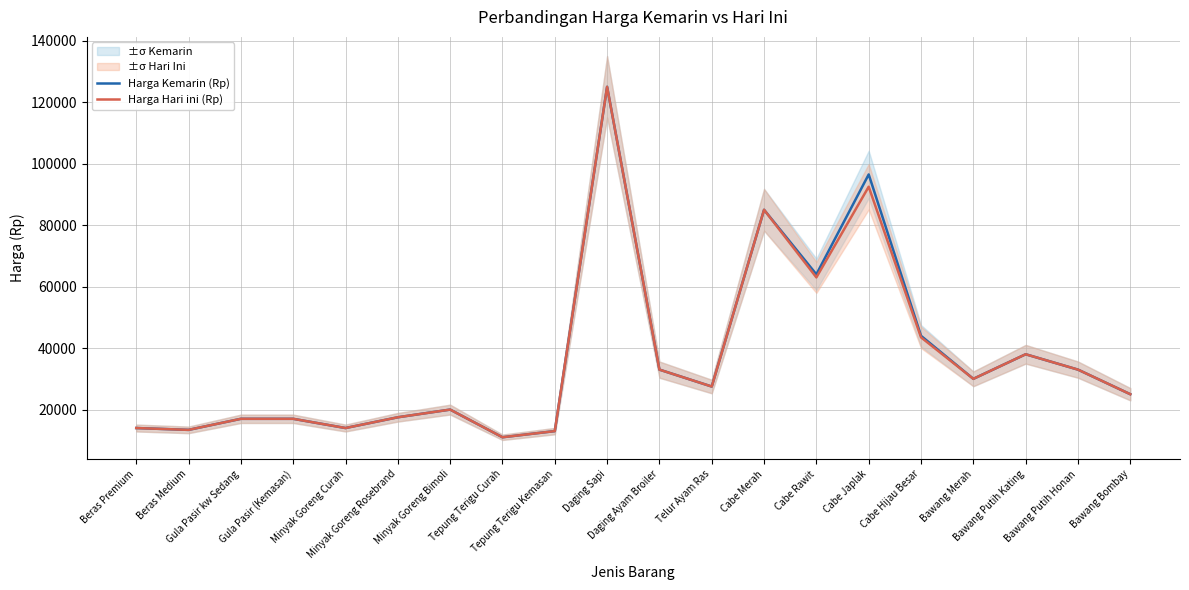

Count the number of categories in the chart.

20